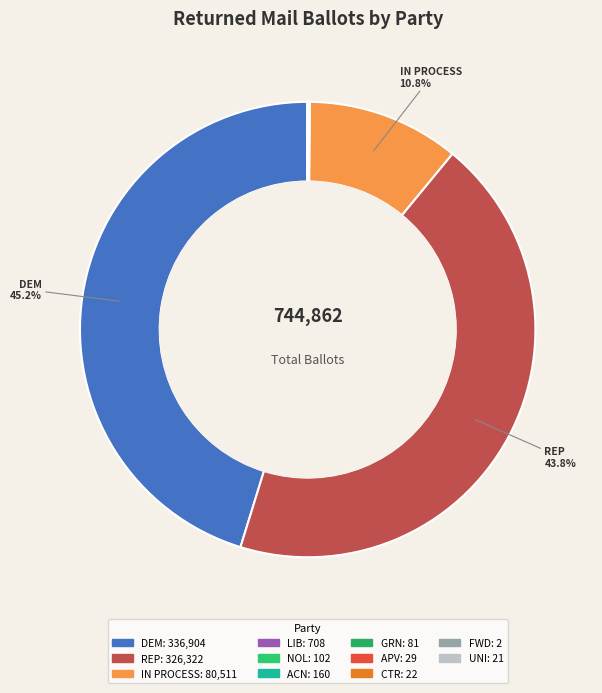

Combined, do REP and IN PROCESS account for over 50%?

Yes